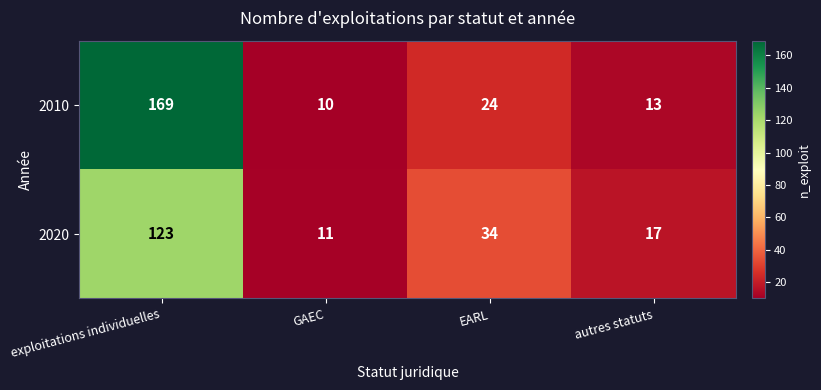

What is the sum of all 2010 values?

216